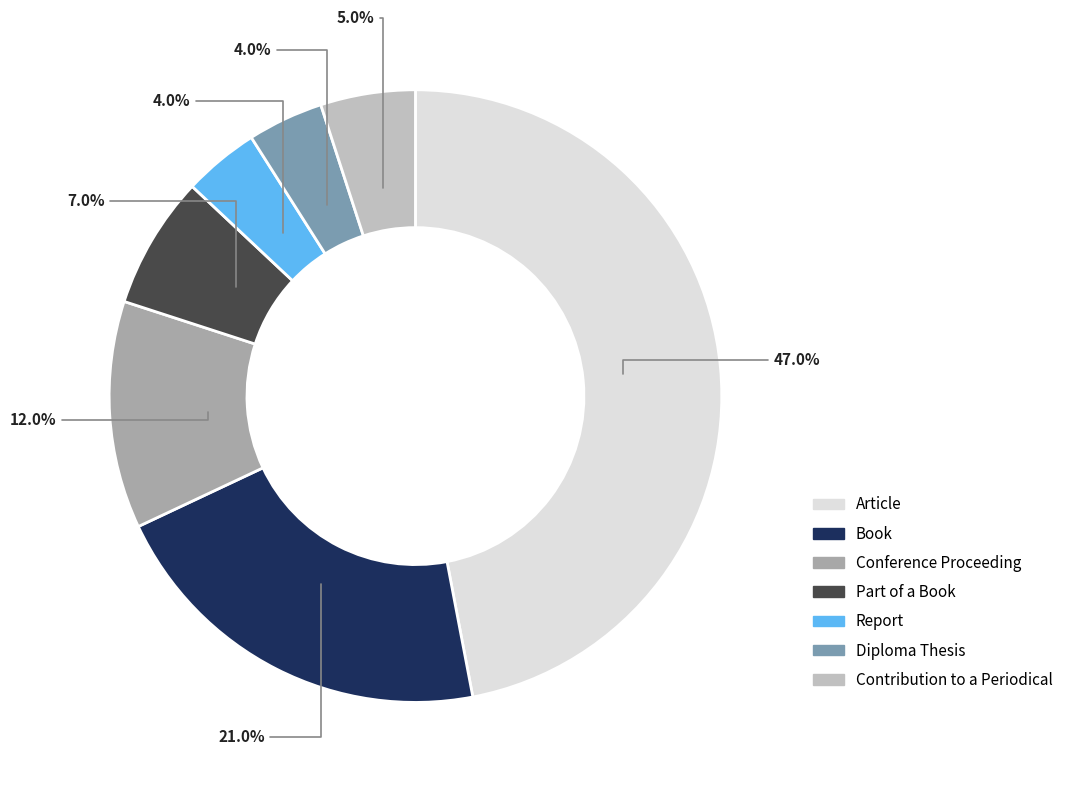

Which category has the biggest portion of the pie?

Article